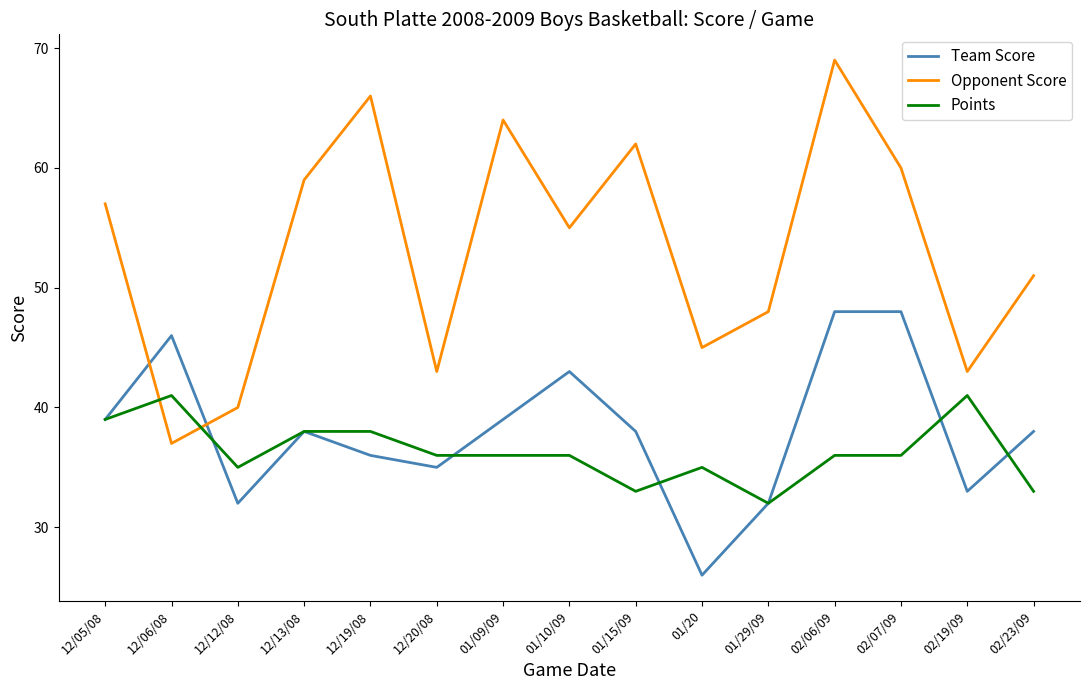

True or false: Points has a value of 13 at 02/07/09.

False